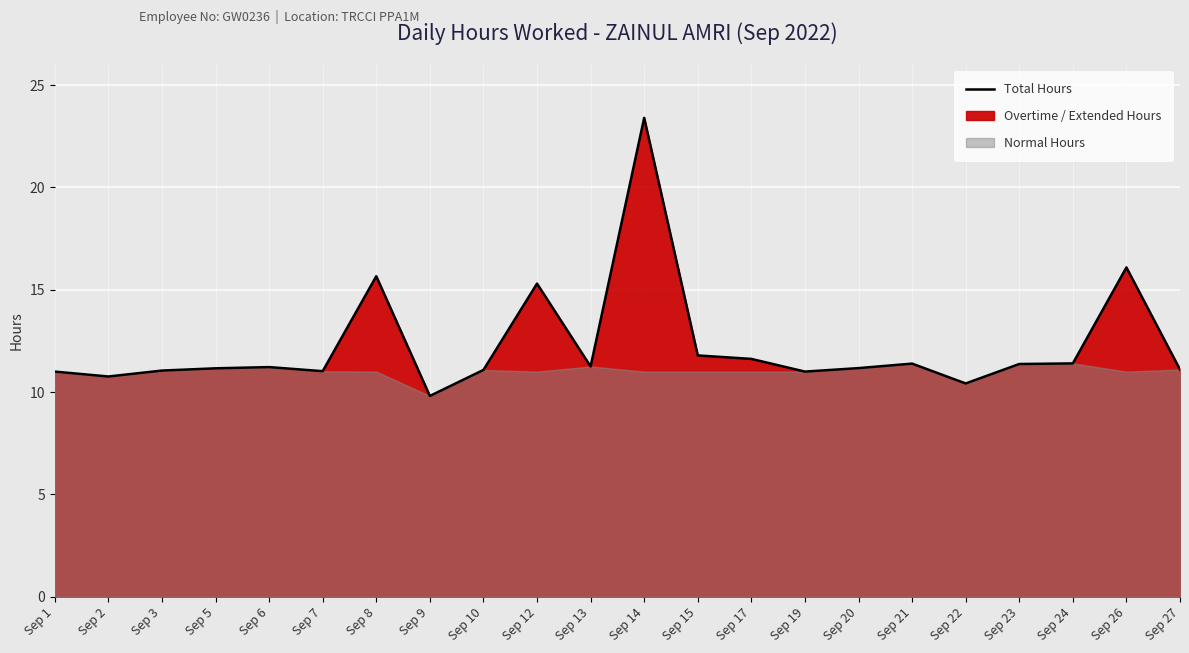

Which category has the highest value across all series?

Sep 14